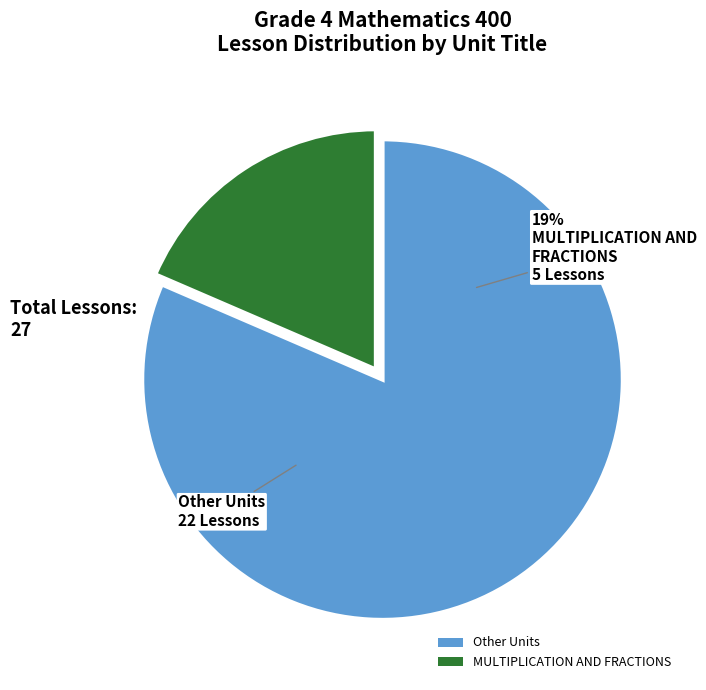

What is the largest slice in the pie chart?

OTHER